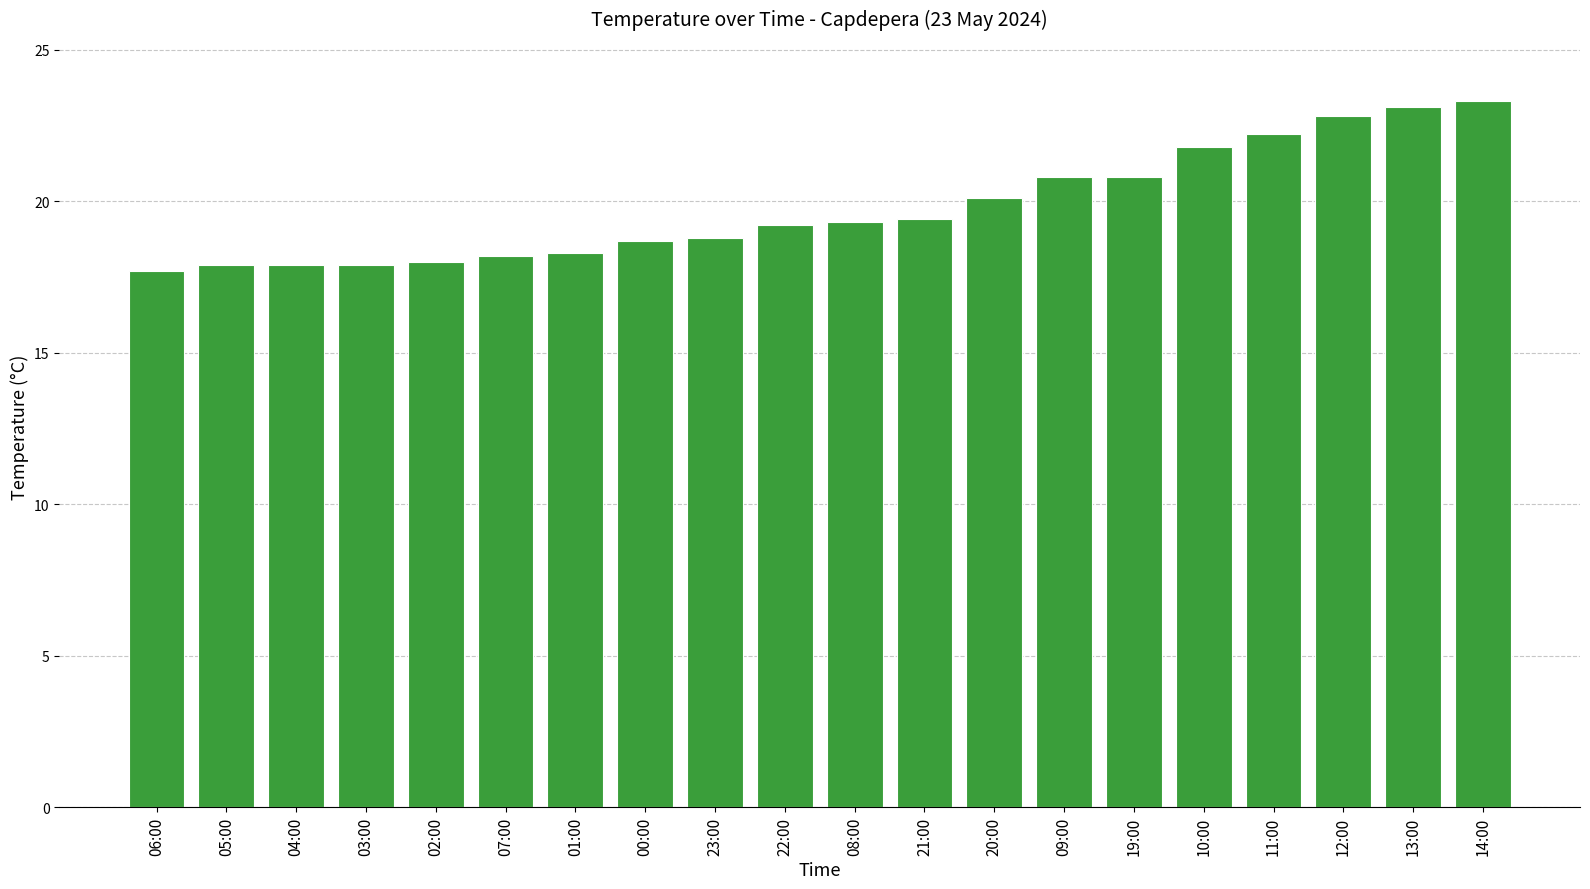

Is it true that the value at 23:00 is 18.8?

True